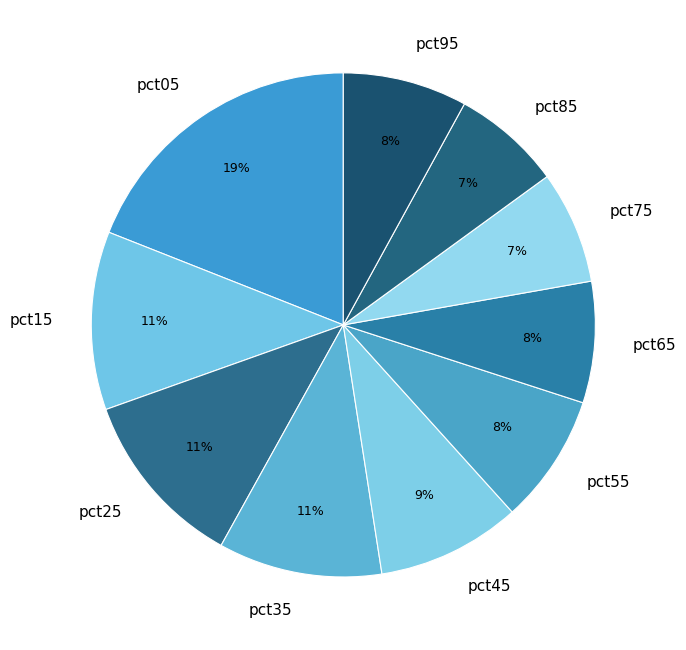

Do pct85 and pct25 together represent more than half of the pie?

No